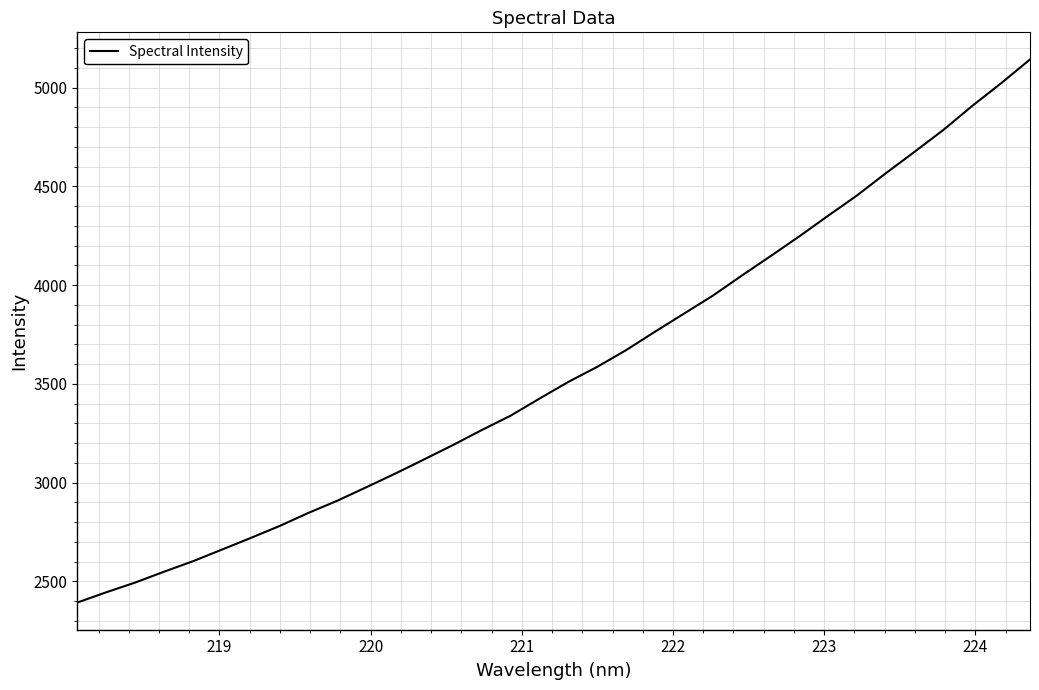

Is this an area chart (filled region under the line)?

No